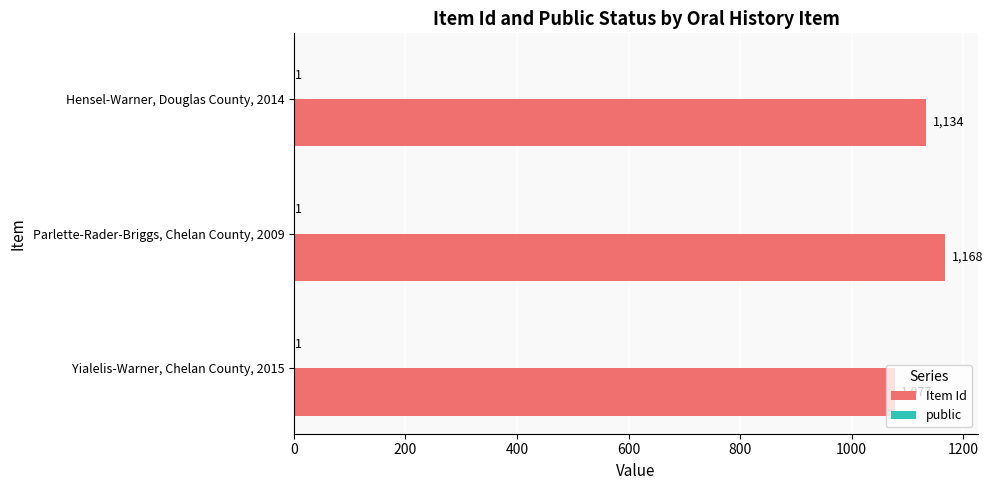

What is the total value across all series at Hensel-Warner, Douglas County, 2014?

1135